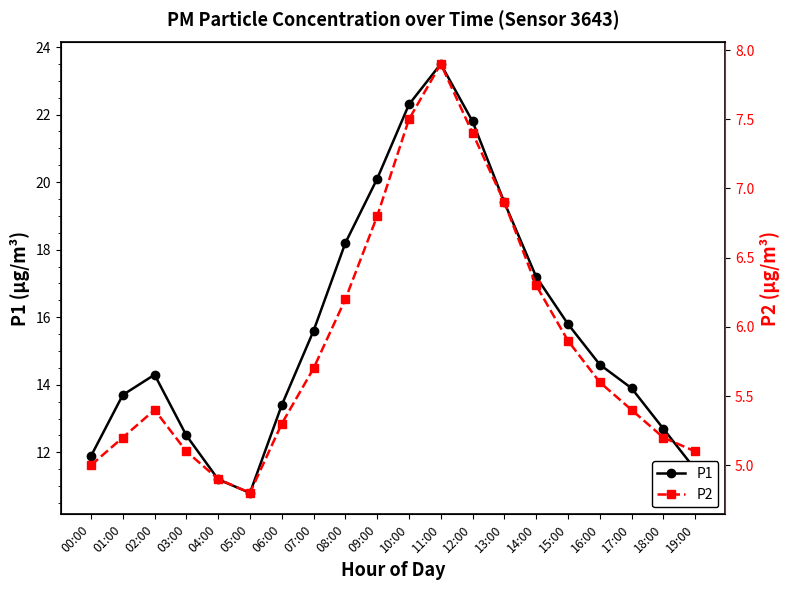

What is the difference between the maximum and minimum values in the P2 series?

3.1